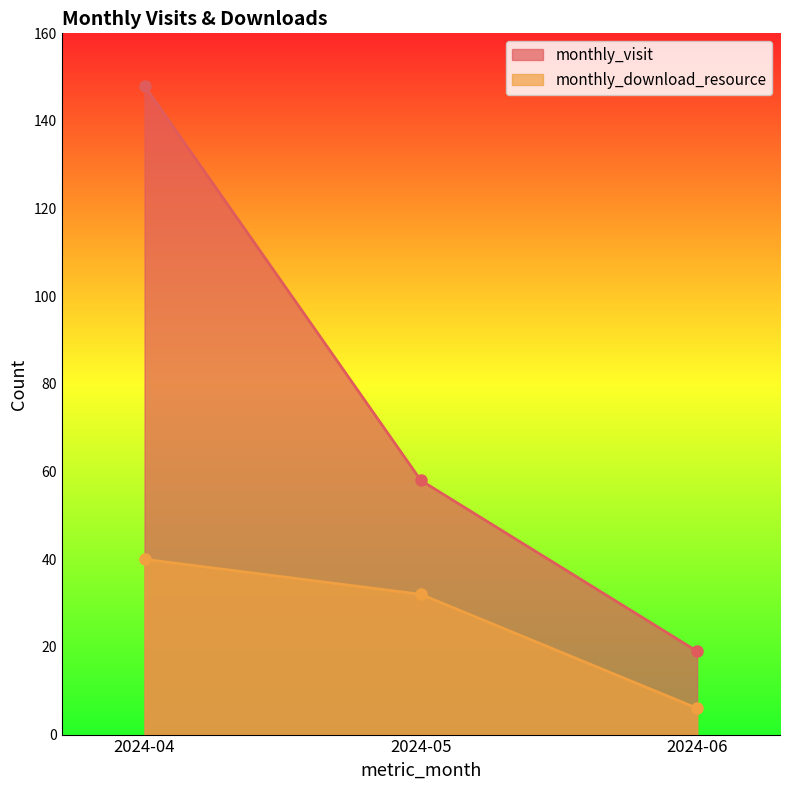

Reading right to left, list all the values displayed in this chart.

monthly_visit: 19	58	148
monthly_download_resource: 6	32	40